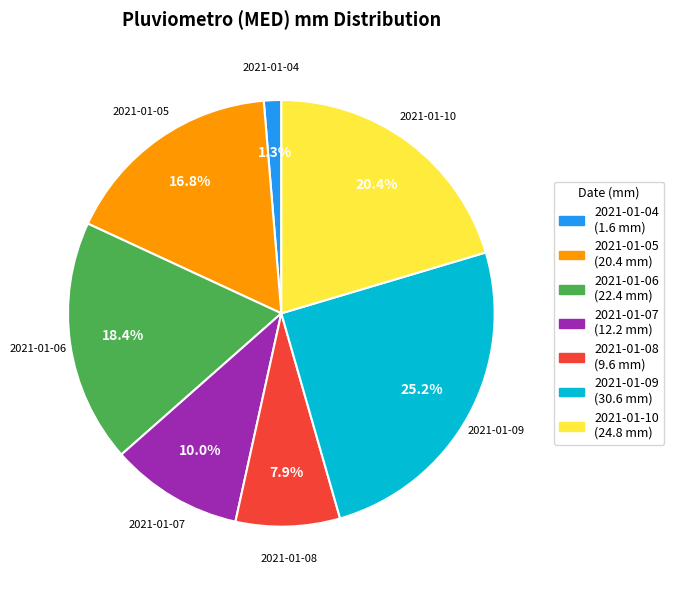

What is the largest slice in the pie chart?

2021-01-09